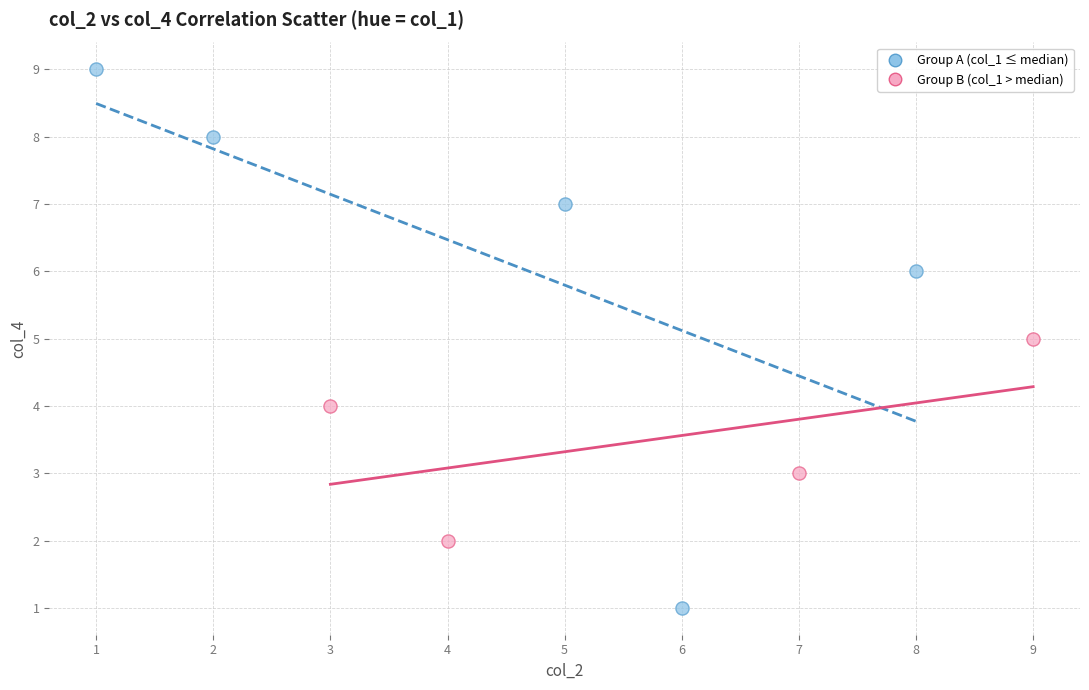

Which series has the largest Y range (max minus min)?

Group A (col_1 ≤ median)